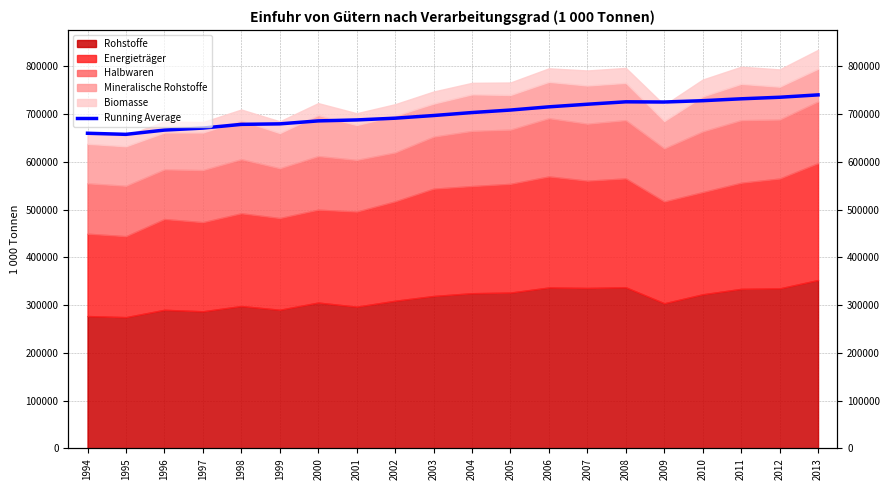

At which category does the data reach its first local peak?

2008